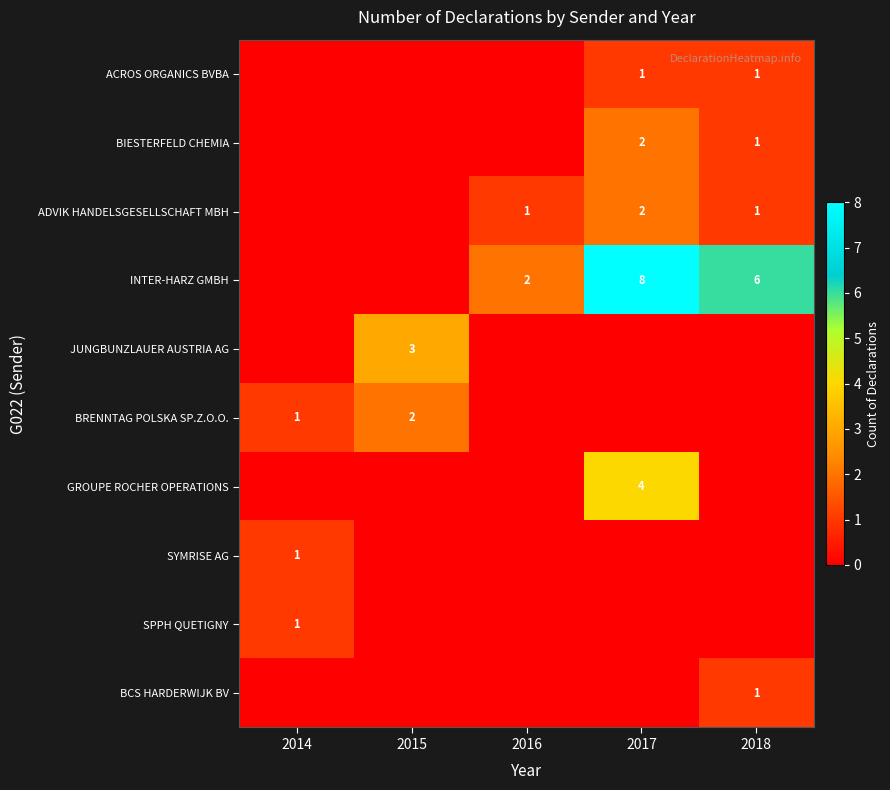

The value of ACROS ORGANICS BVBA at 2017 is 1. True or false?

True